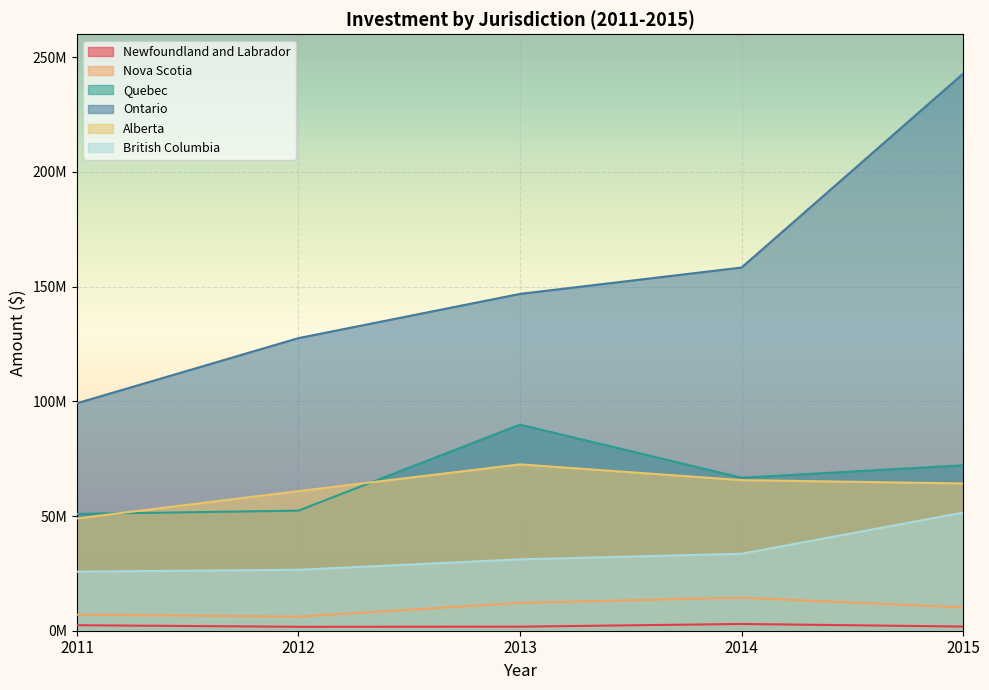

Reading left to right, extract all data points from this chart.

Newfoundland and Labrador: 2011=2395841	2012=1720617	2013=1768067	2014=2945266	2015=1820920
Nova Scotia: 2011=7000999	2012=6156540	2013=12141985	2014=14421371	2015=10152009
Quebec: 2011=50920541	2012=52353023	2013=89847874	2014=66690272	2015=72126273
Ontario: 2011=99169867	2012=127556608	2013=146835242	2014=158321992	2015=242812239
Alberta: 2011=48935530	2012=60860997	2013=72516957	2014=65650694	2015=64206005
British Columbia: 2011=25759470	2012=26572412	2013=31119607	2014=33550382	2015=51512354